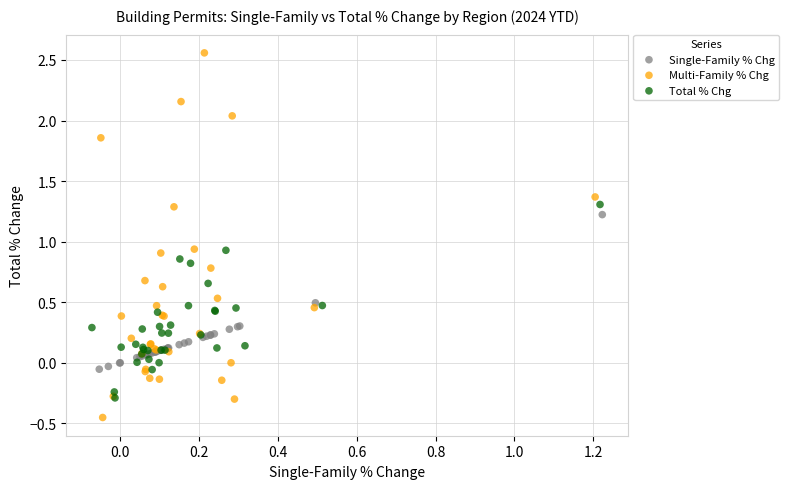

Which series reaches the maximum Y coordinate?

Multi-Family % Chg